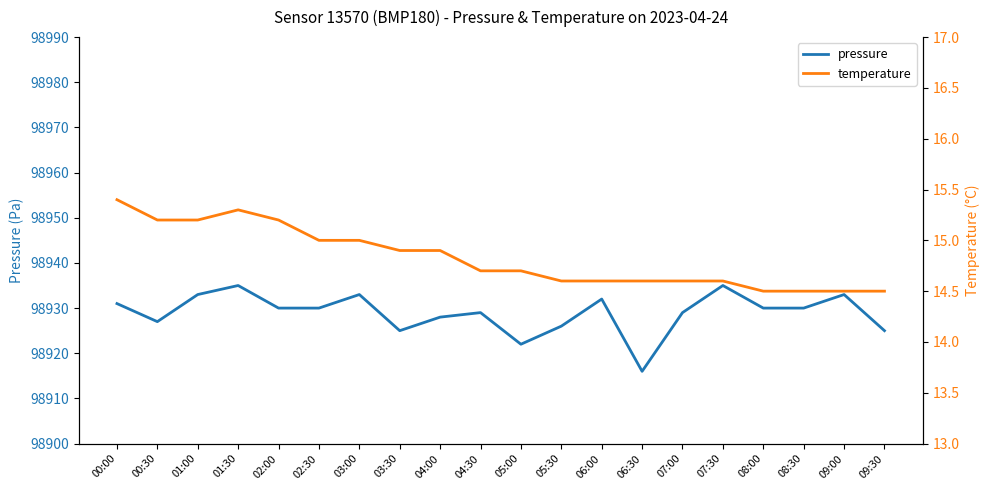

What is the label of the 20th point from the left?

09:30